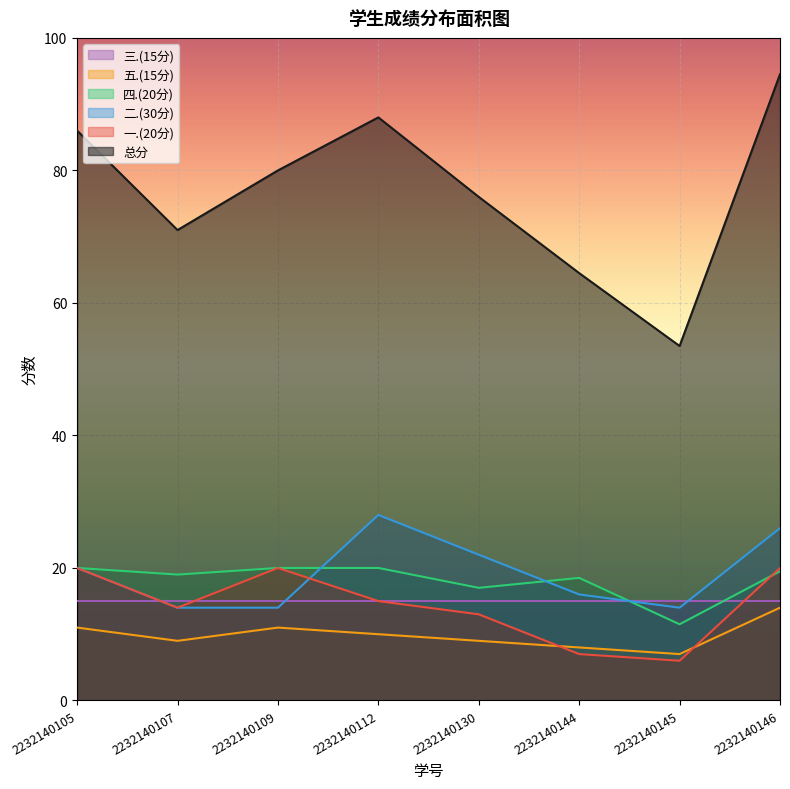

True or false: 一.(20分) and 四.(20分) cross at least once.

True